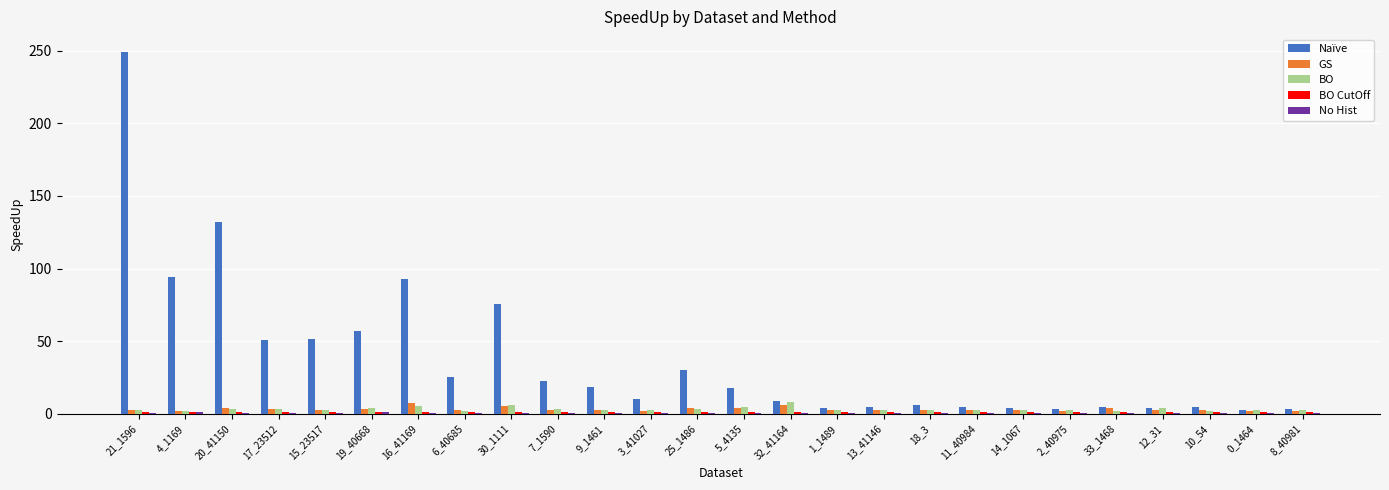

Is it true that GS equals 2.7 at 15_23517?

True